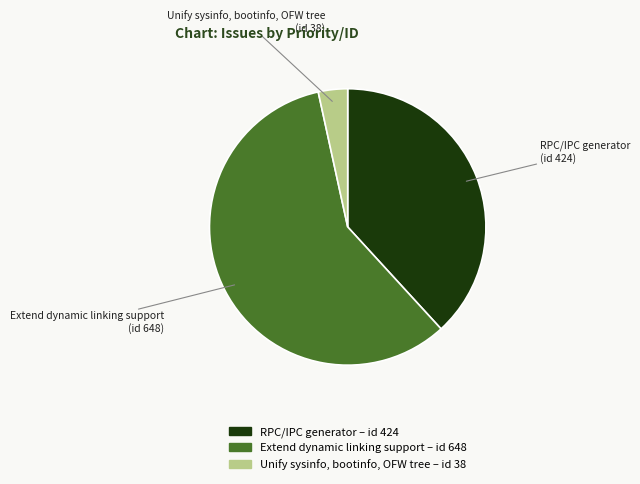

Is it true that Extend dynamic linking support is 58% of the pie?

True